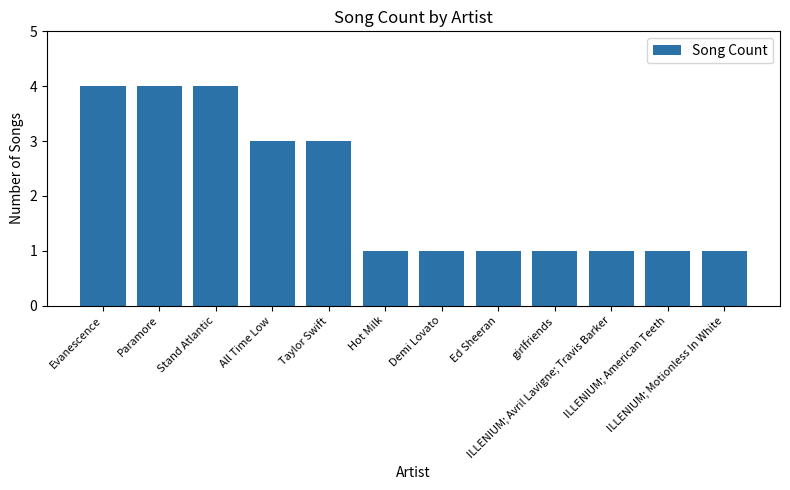

What is the difference between the maximum and minimum values?

3